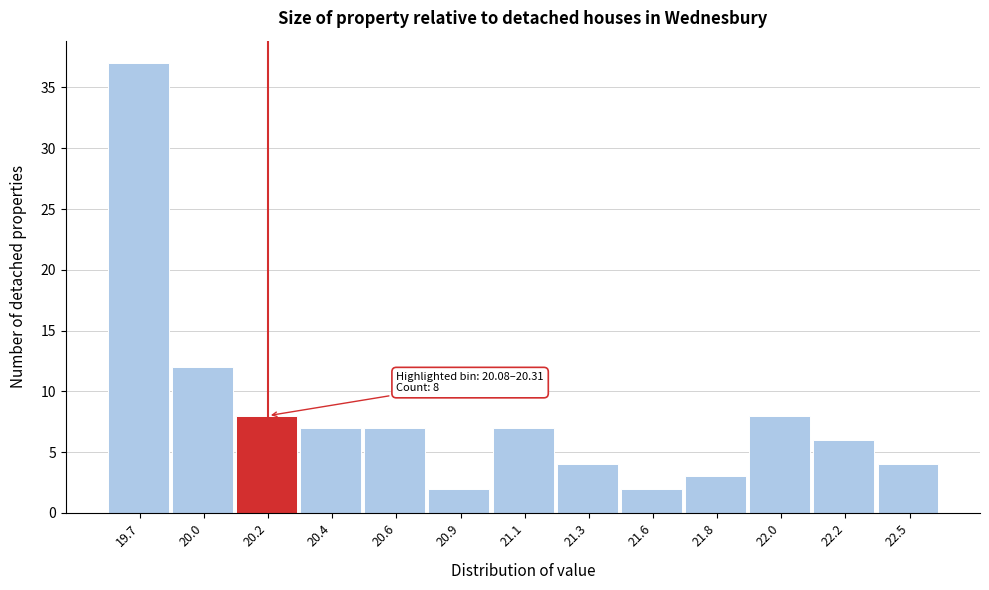

Reading left to right, what are all the values shown in this chart?

37	12	8	7	7	2	7	4	2	3	8	6	4